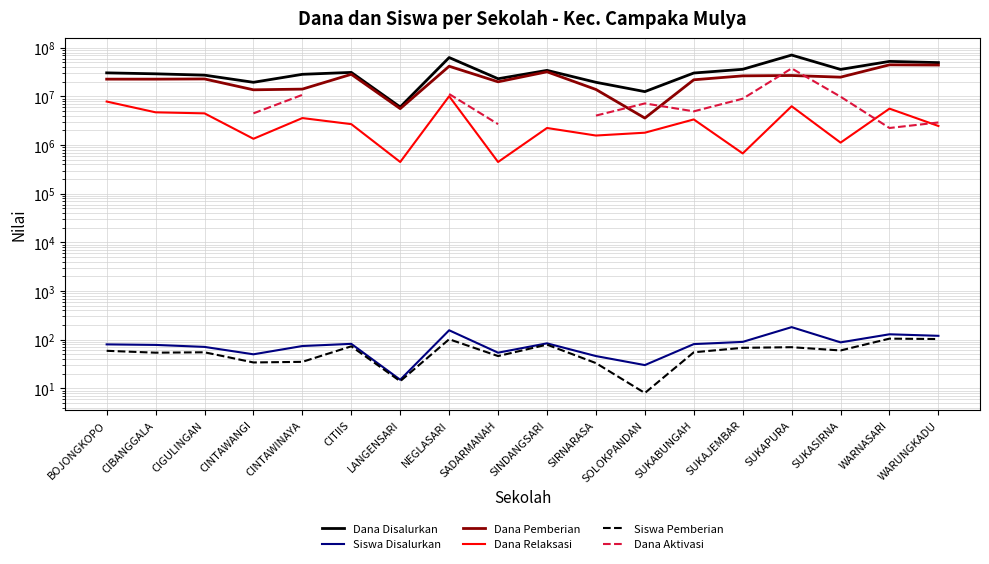

What is the label of the 8th point from the right?

SIRNARASA